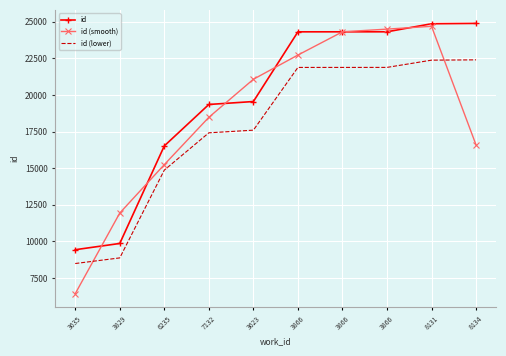

Between which two adjacent categories do id (lower) and id (smooth) first intersect?

3635 and 3829